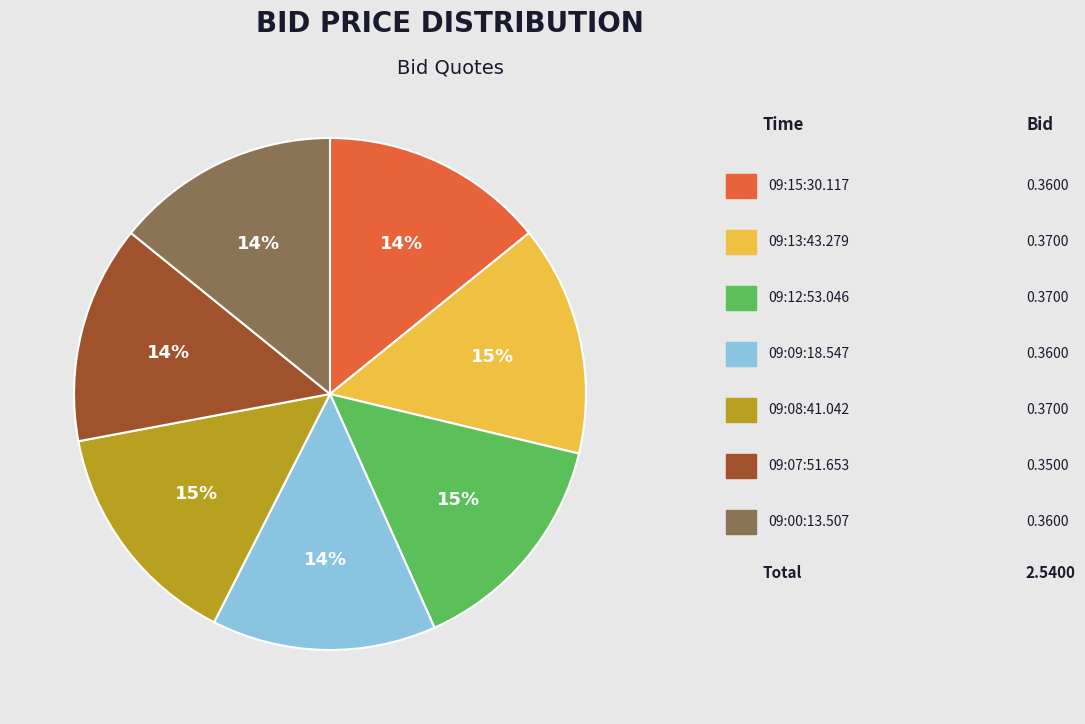

Does any single category account for the majority?

No